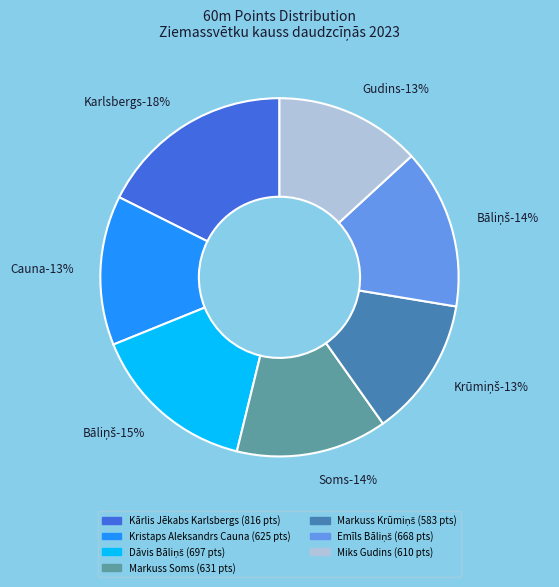

To the nearest percent, what is the combined percentage of Markuss Soms and Miks Gudins?

27%